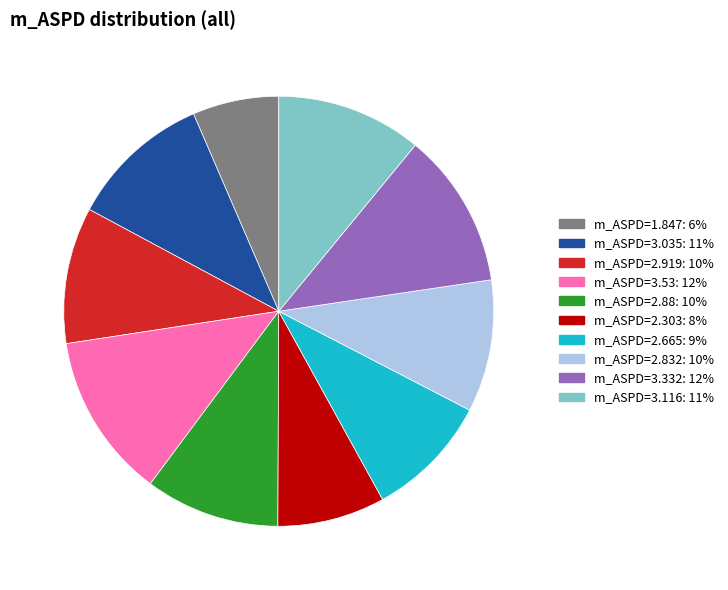

How many segments does this pie chart have?

10